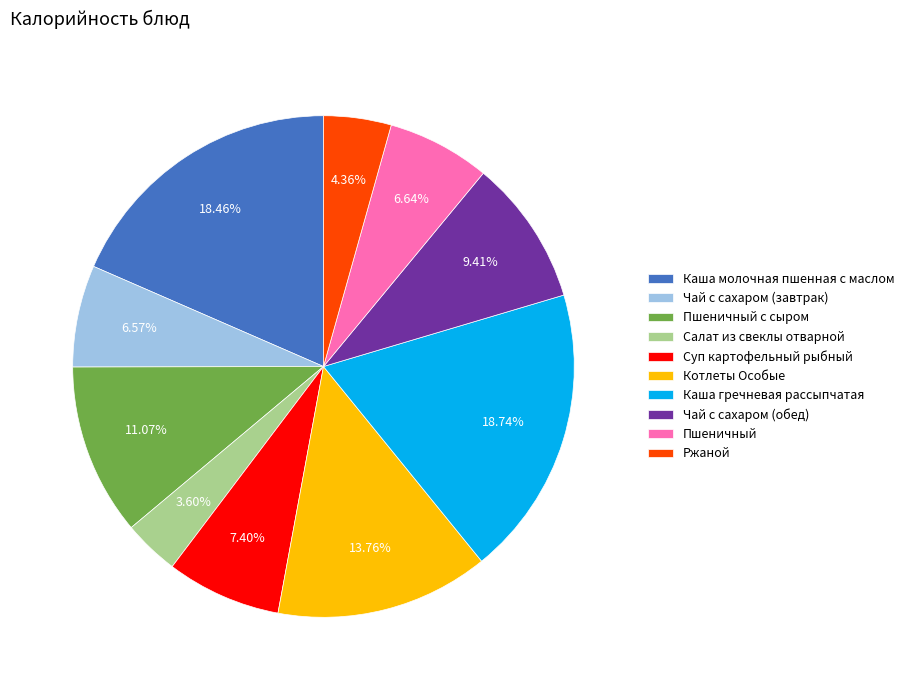

Which has a higher value, Суп картофельный рыбный or Каша гречневая рассыпчатая?

Каша гречневая рассыпчатая